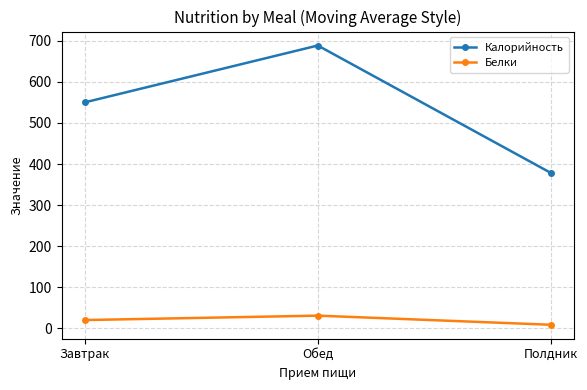

What is the difference between the Белки values at Обед and Полдник?

22.2